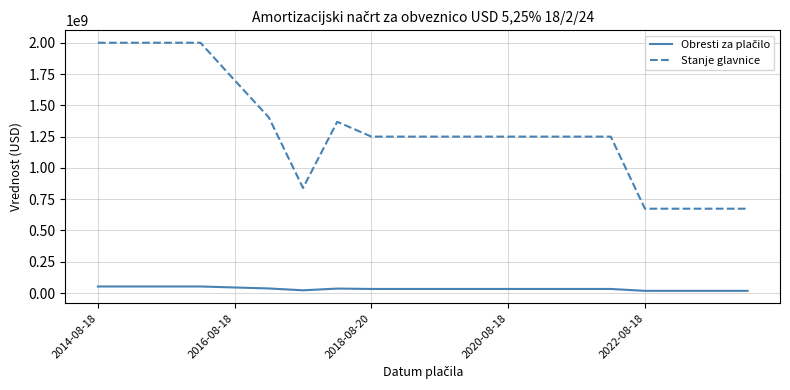

What is the difference between the maximum and minimum values in the Stanje glavnice series?

1325985000.0